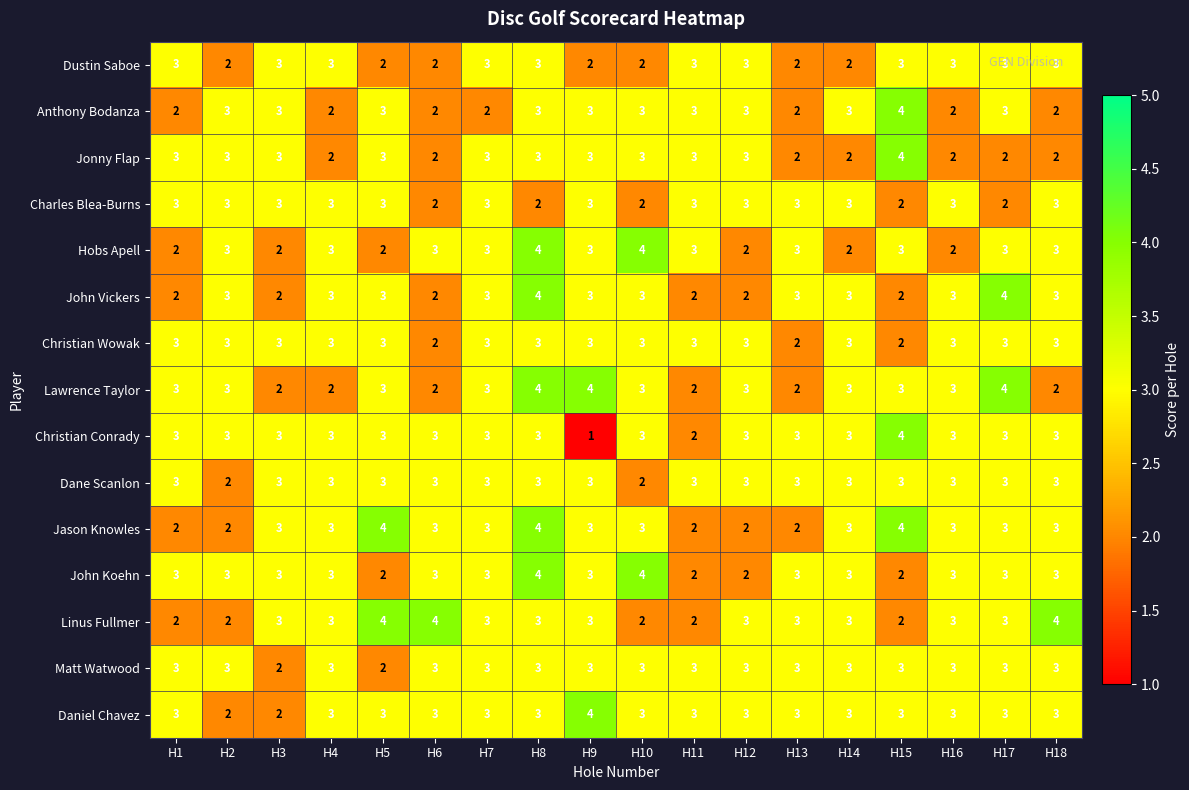

Which series has the largest total across all categories?

Daniel Chavez